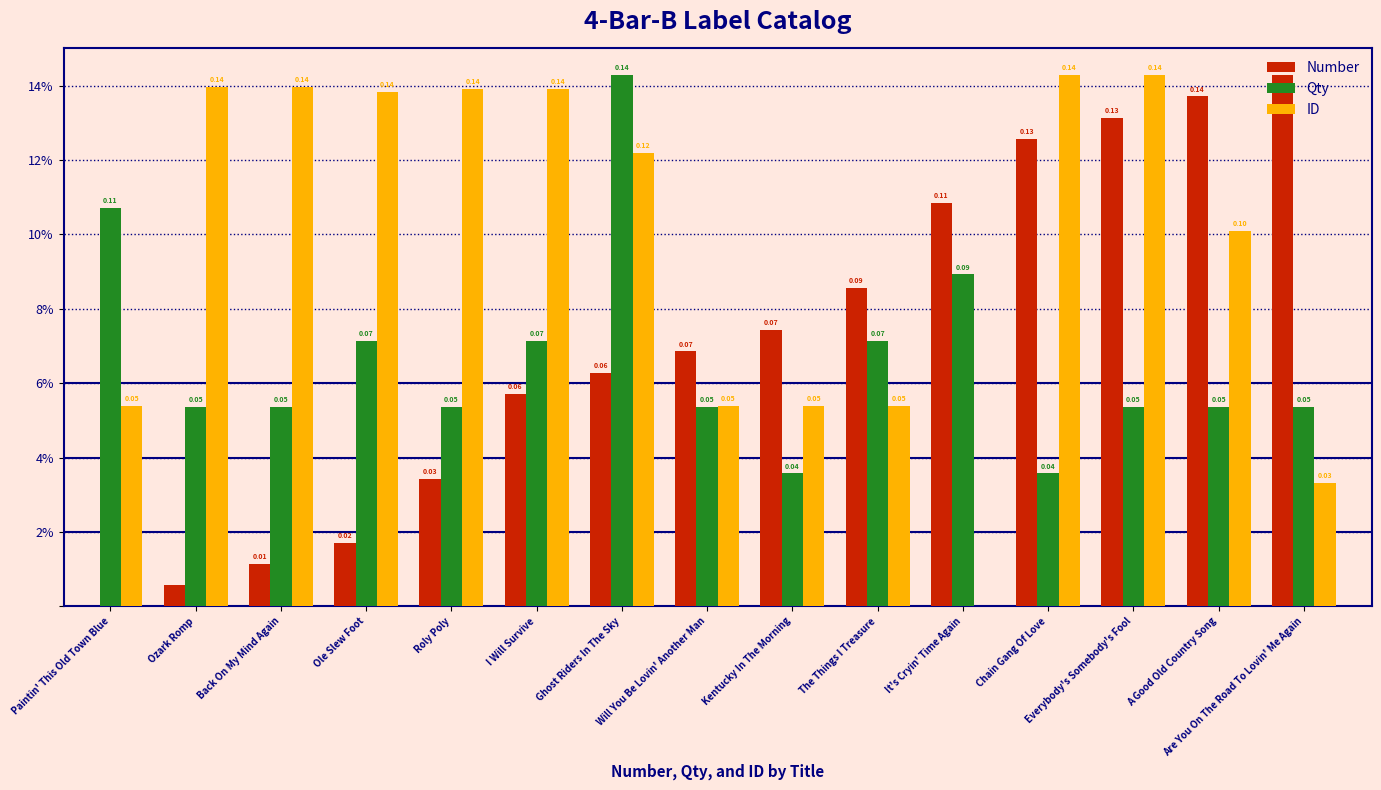

Does the chart contain stacked bars?

No